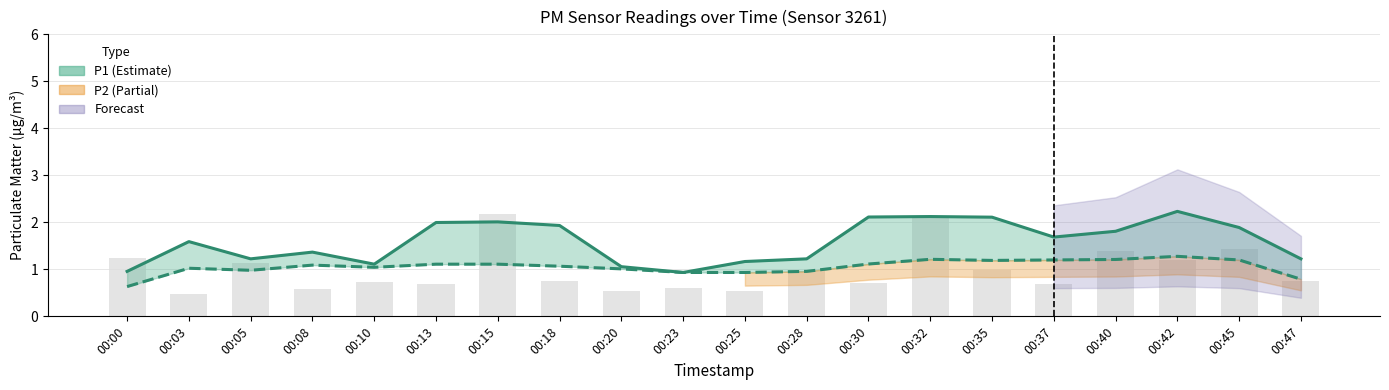

Reading left to right, transcribe all the data shown in this chart.

P1: 1.0	1.6	1.2	1.4	1.1	2.0	2.0	1.9	1.1	0.9	1.2	1.2	2.1	2.1	2.1	1.7	1.8	2.2	1.9	1.2
P2: 0.6	1.0	1.0	1.1	1.0	1.1	1.1	1.1	1.0	0.9	0.9	1.0	1.1	1.2	1.2	1.2	1.2	1.3	1.2	0.8